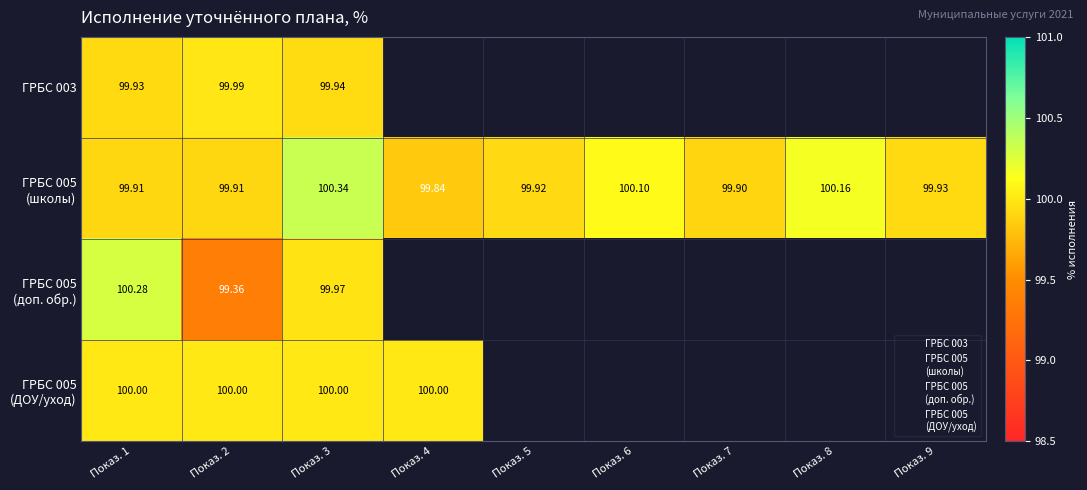

Which series has the largest range (max minus min)?

ГРБС 005 (доп. обр.)